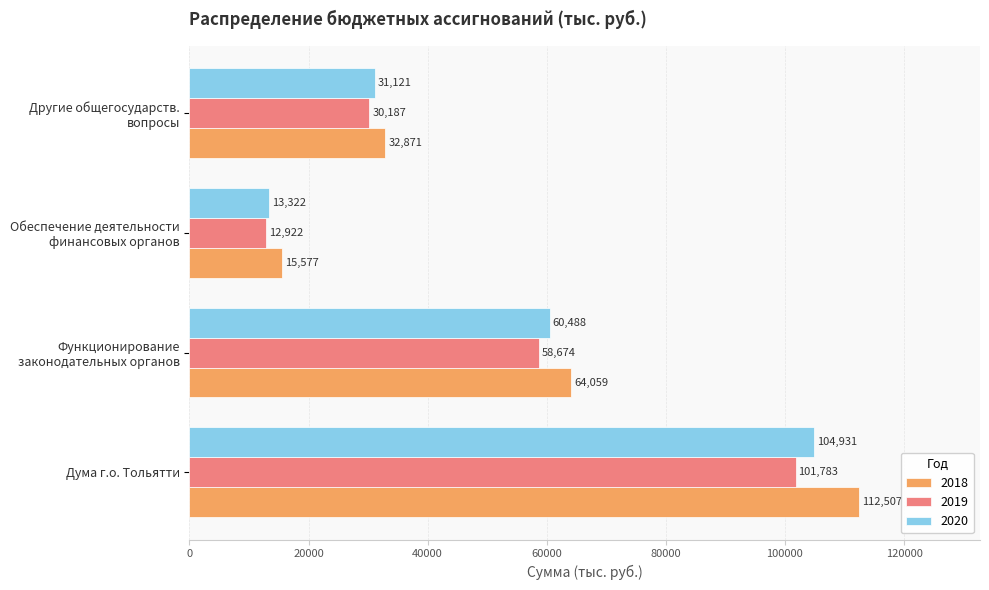

Which category has the highest value in the 2018 series?

Дума г.о. Тольятти